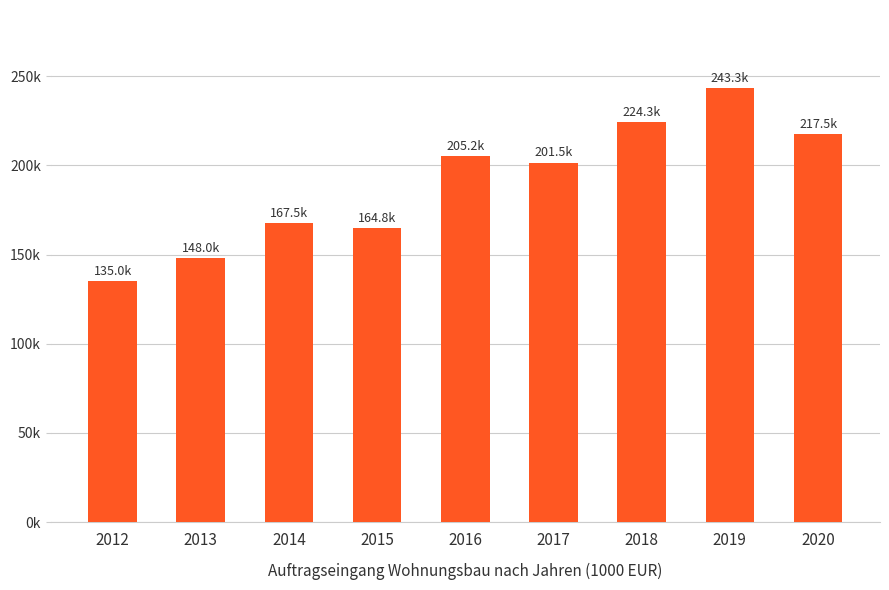

What is the change in value from 2014 to 2018?

+56787.5